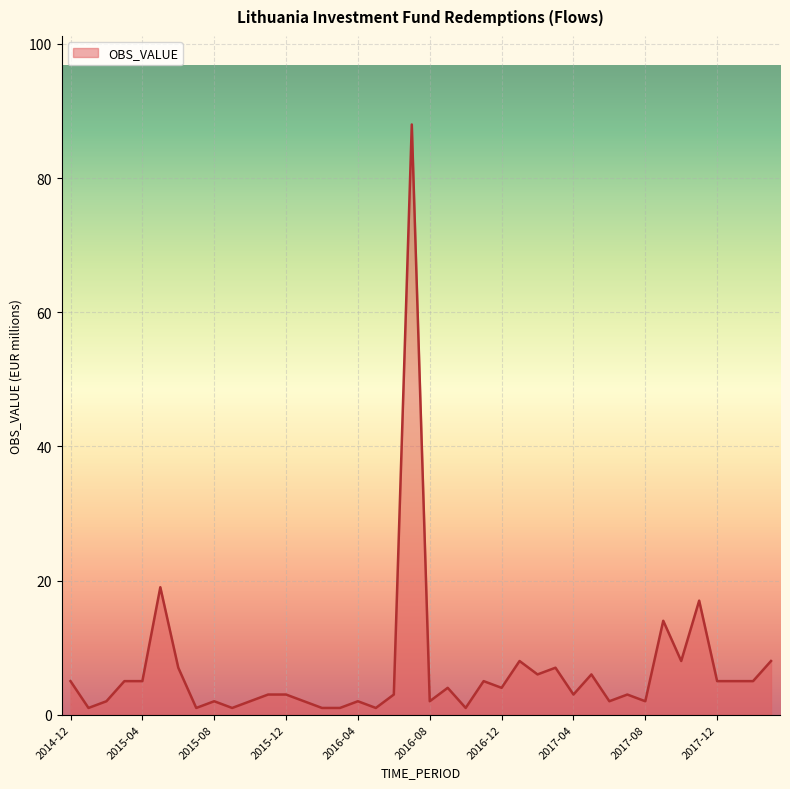

What is the average value?

7